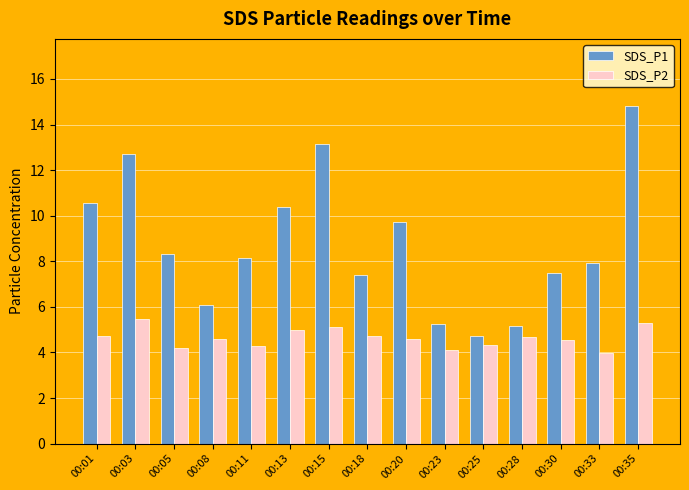

What is the sum of all SDS_P1 values?

131.8